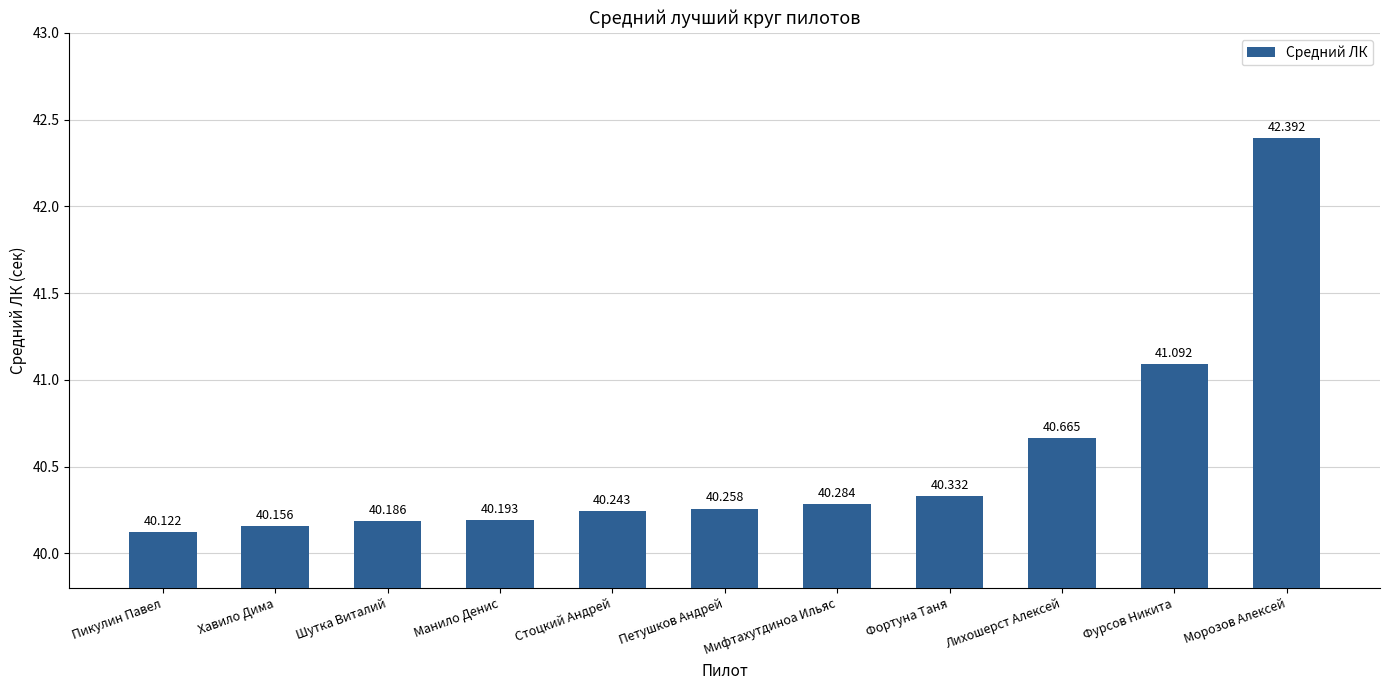

What is the label of the 1st bar from the left?

Пикулин Павел